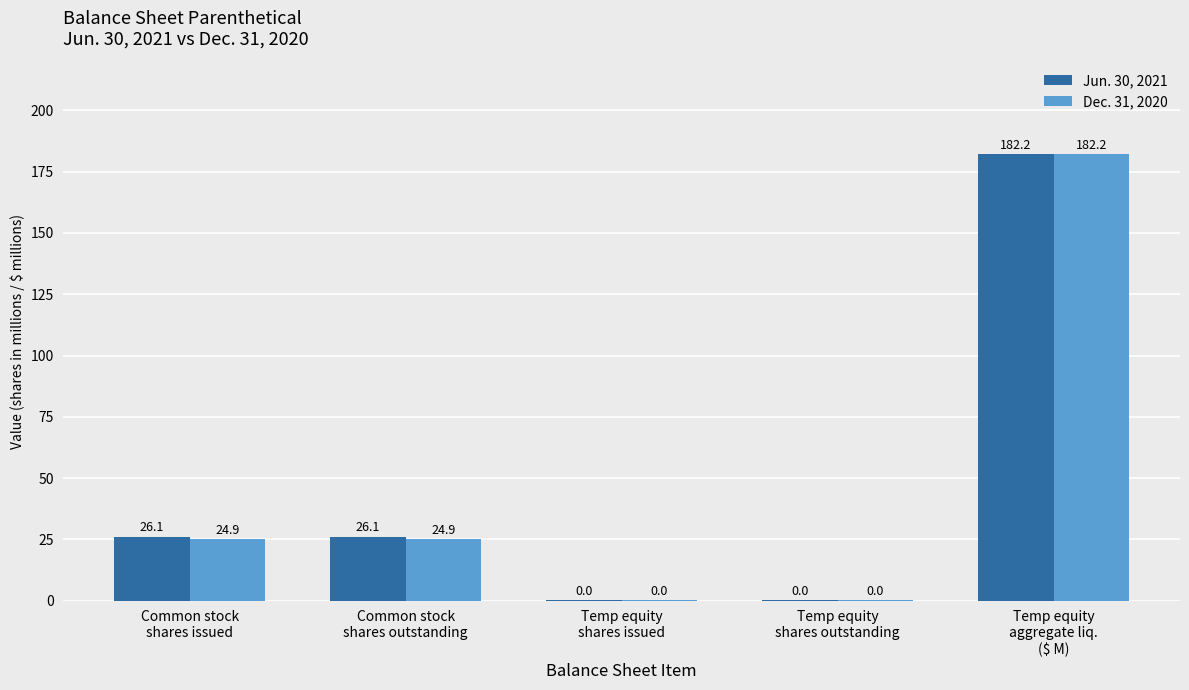

At which category is the sum across all series the highest?

Temp equity
aggregate liq.
($ M)